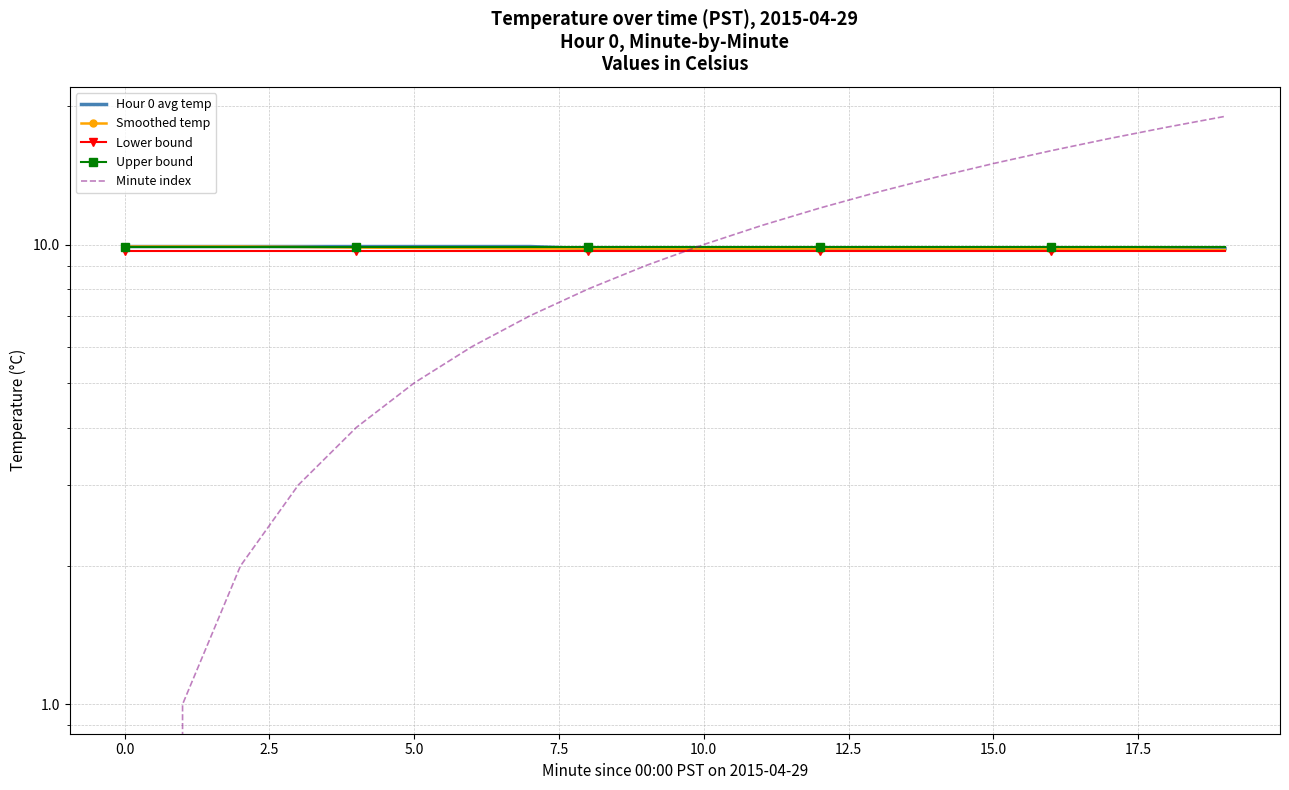

What is the label of the 2nd point from the right?

18